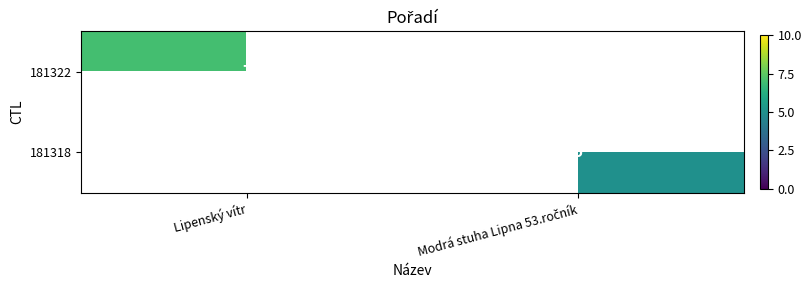

The 181322 series shows 4 at Lipenský vítr. True or false?

False